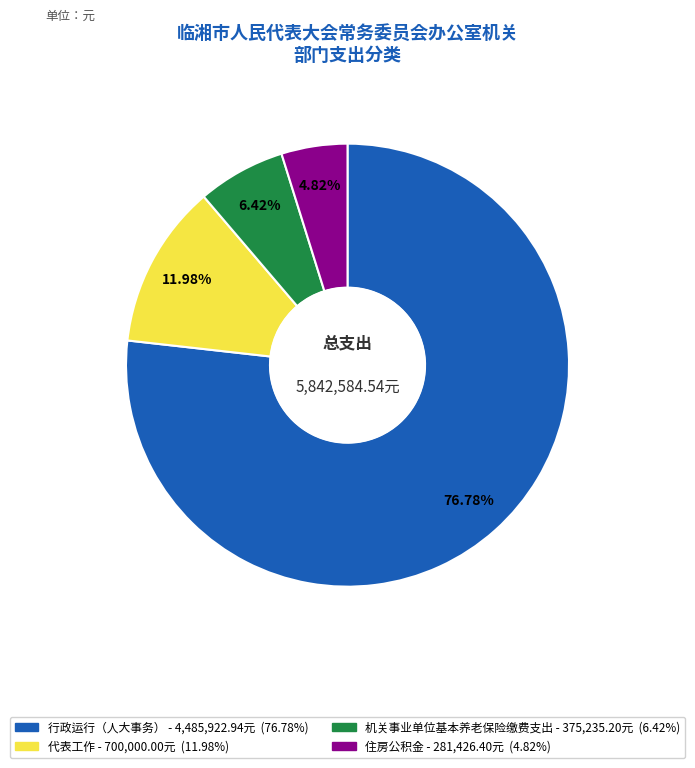

To the nearest percent, what is the average slice percentage?

25%